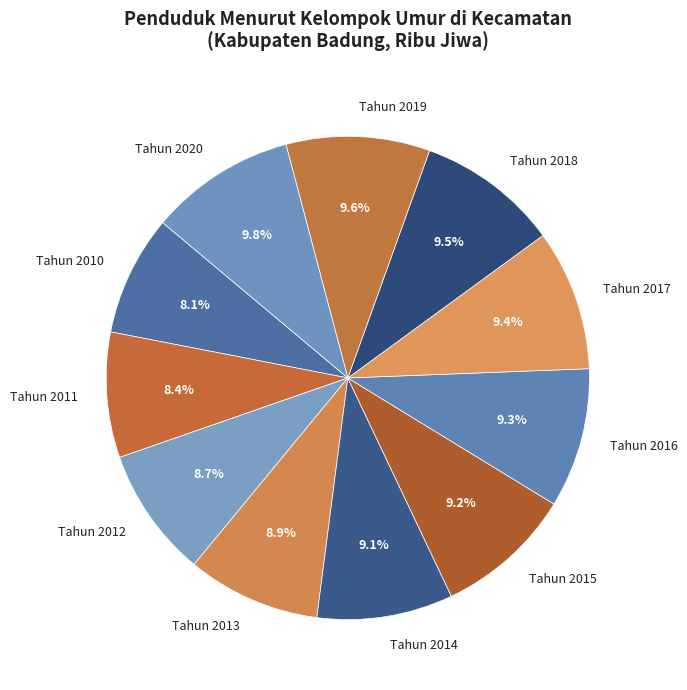

Do Tahun 2012 and Tahun 2014 together represent more than half of the pie?

No